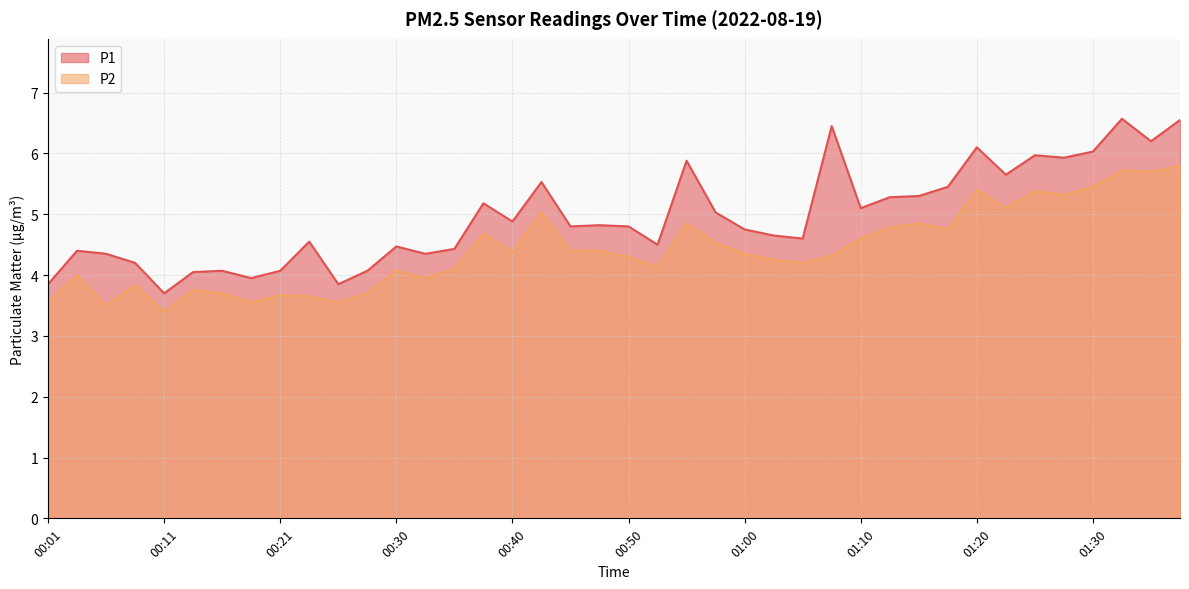

Where is the first local maximum for P2?

00:04